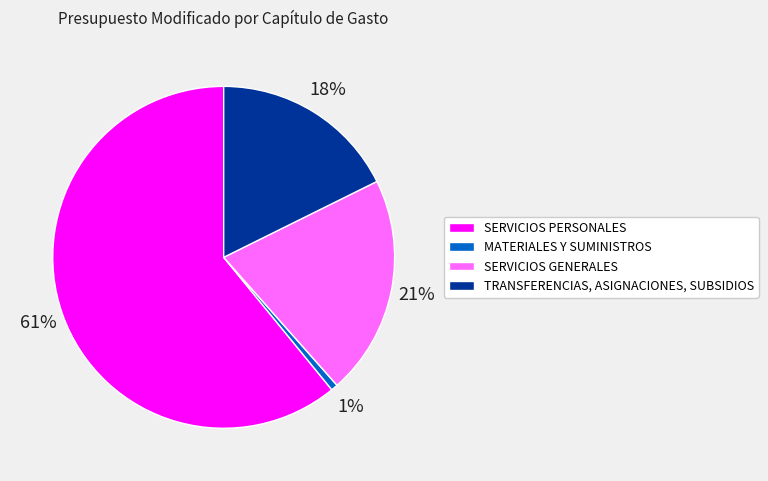

How many segments does this pie chart have?

4